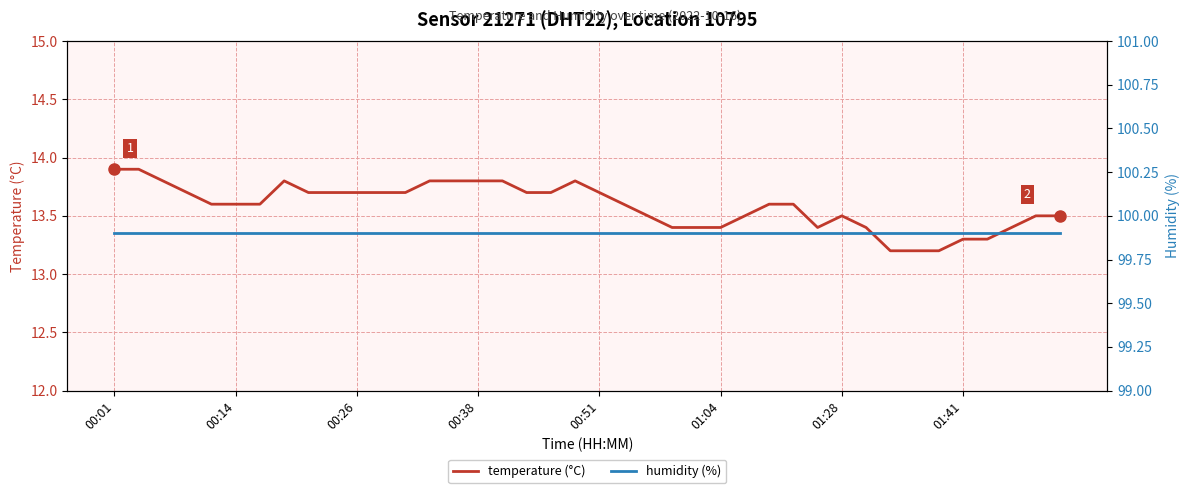

What is the spread (max minus min) of values at 14?

86.1